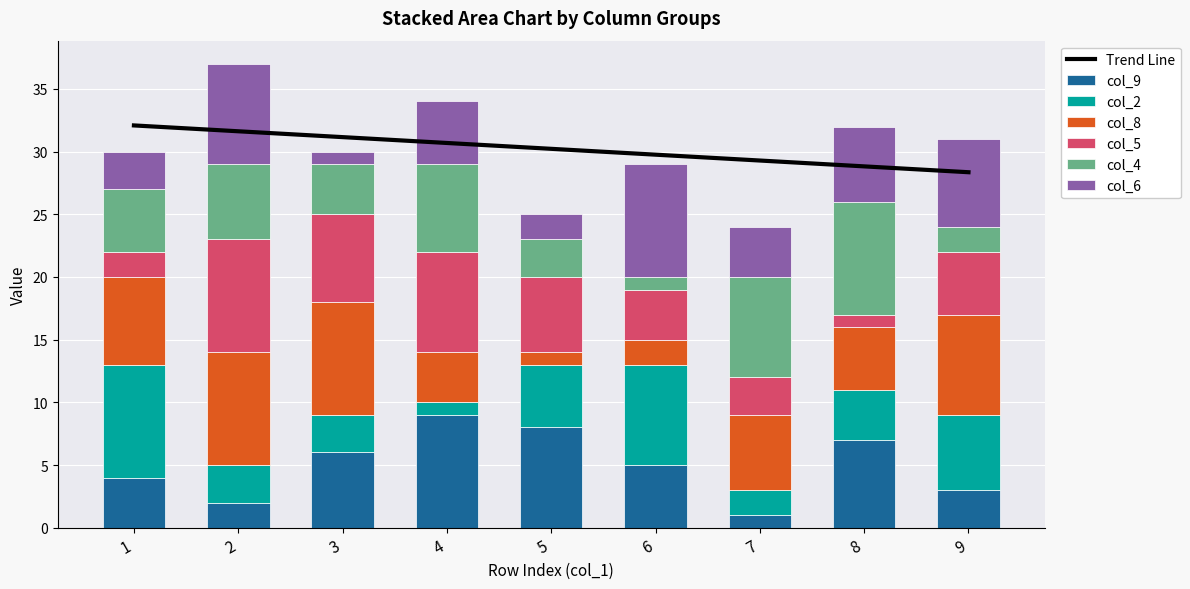

Between 7 and 3, which is larger?

3